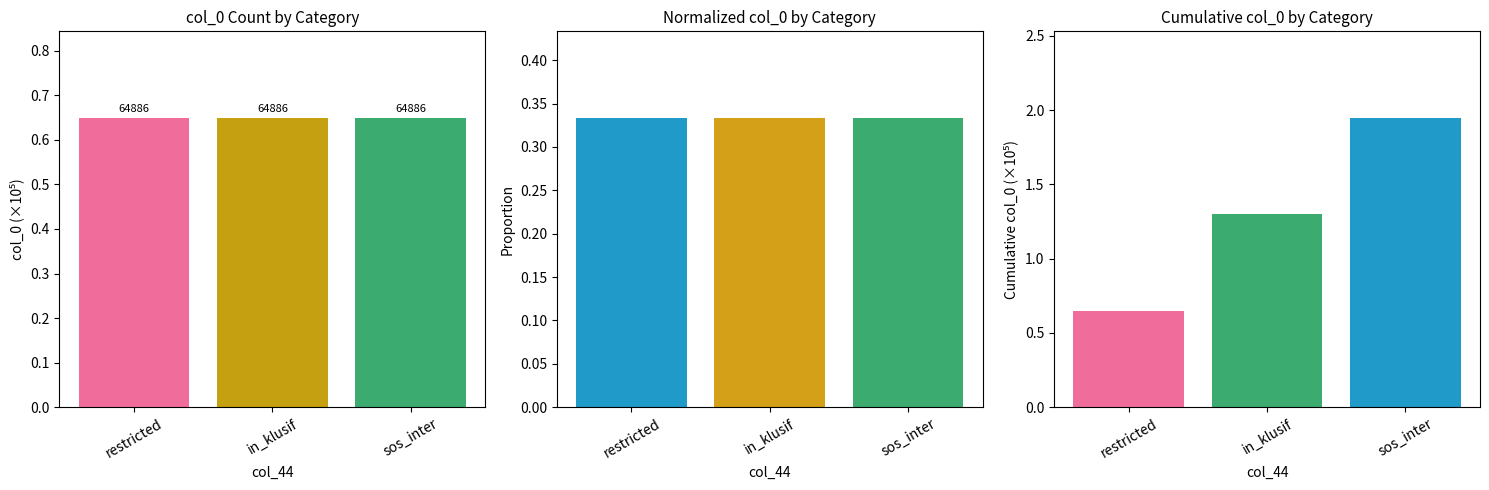

At which label does col_0 reach its minimum?

restricted